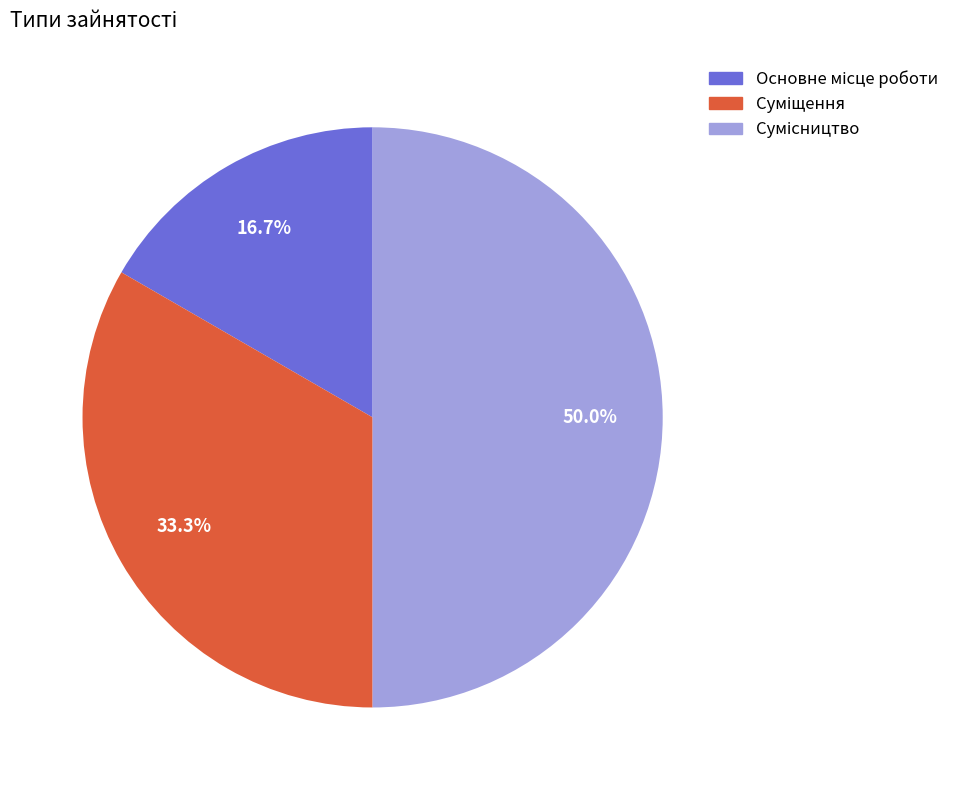

Is the sum of Сумісництво and Суміщення greater than half?

Yes